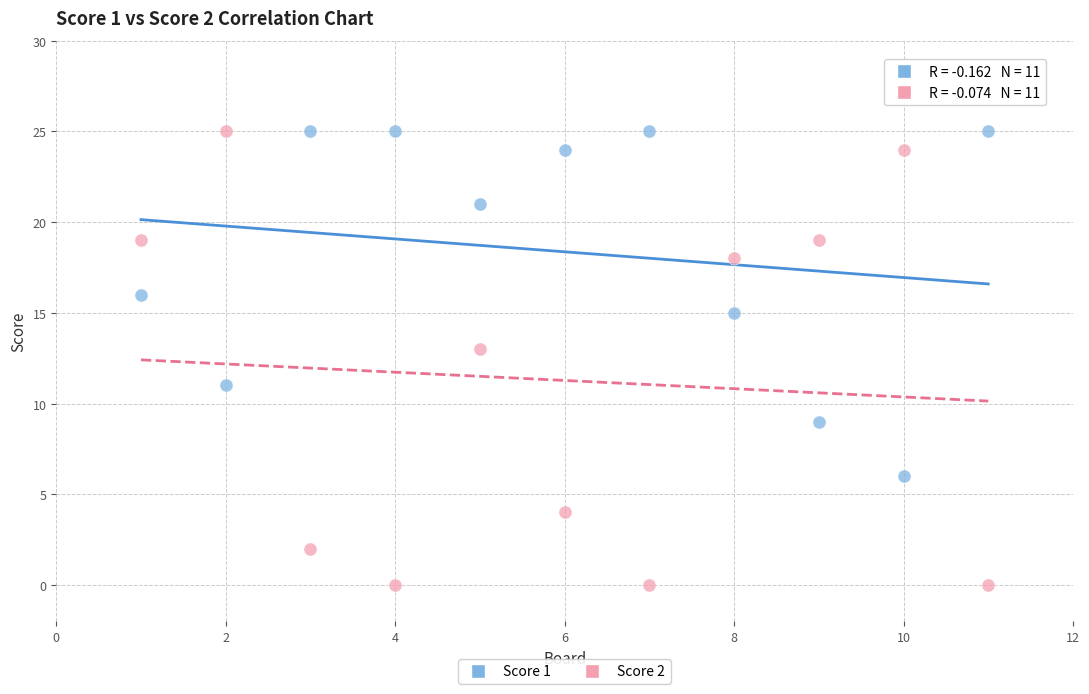

What are all the series names shown in the legend?

Score 1, Score 2